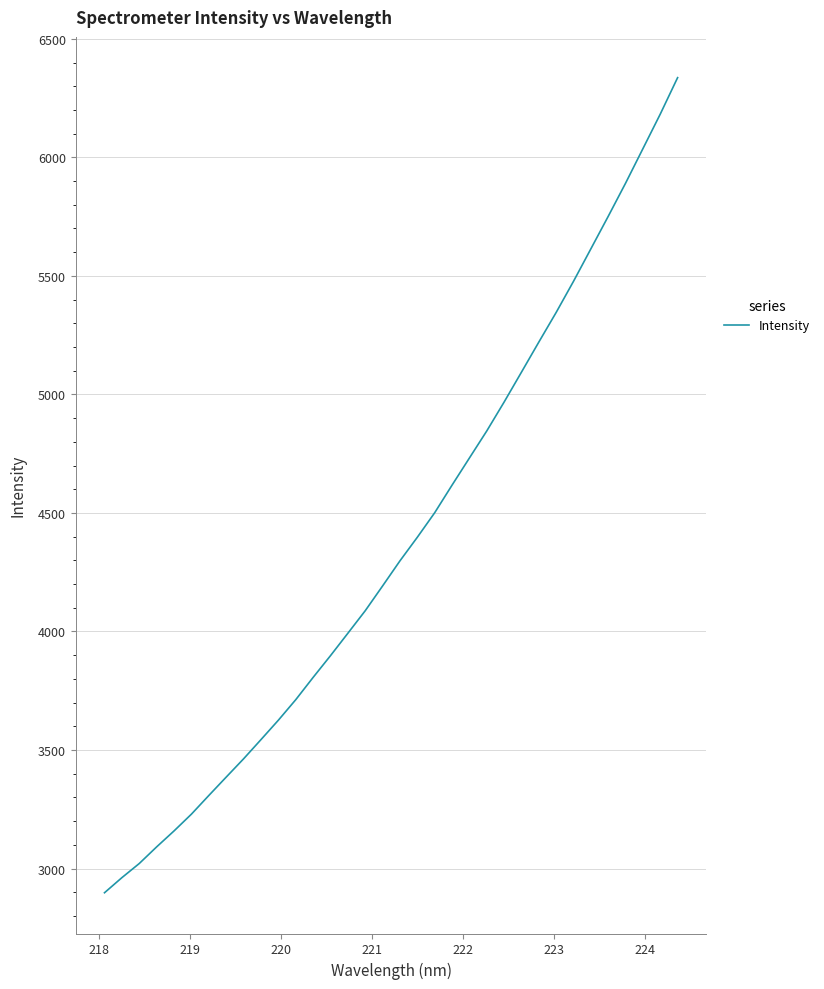

What is the greatest value displayed?

6336.3